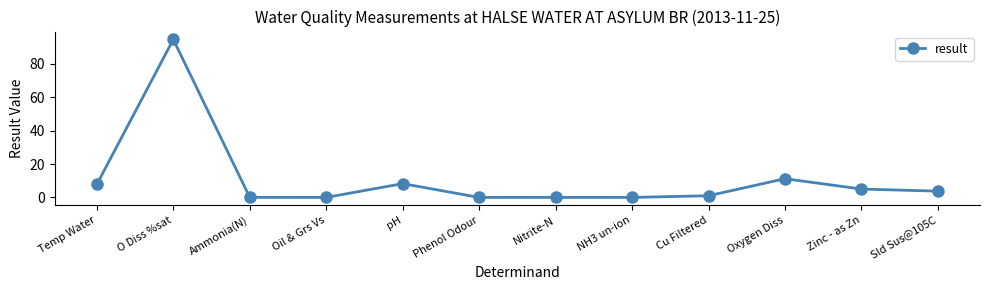

Where is the first local maximum?

O Diss %sat